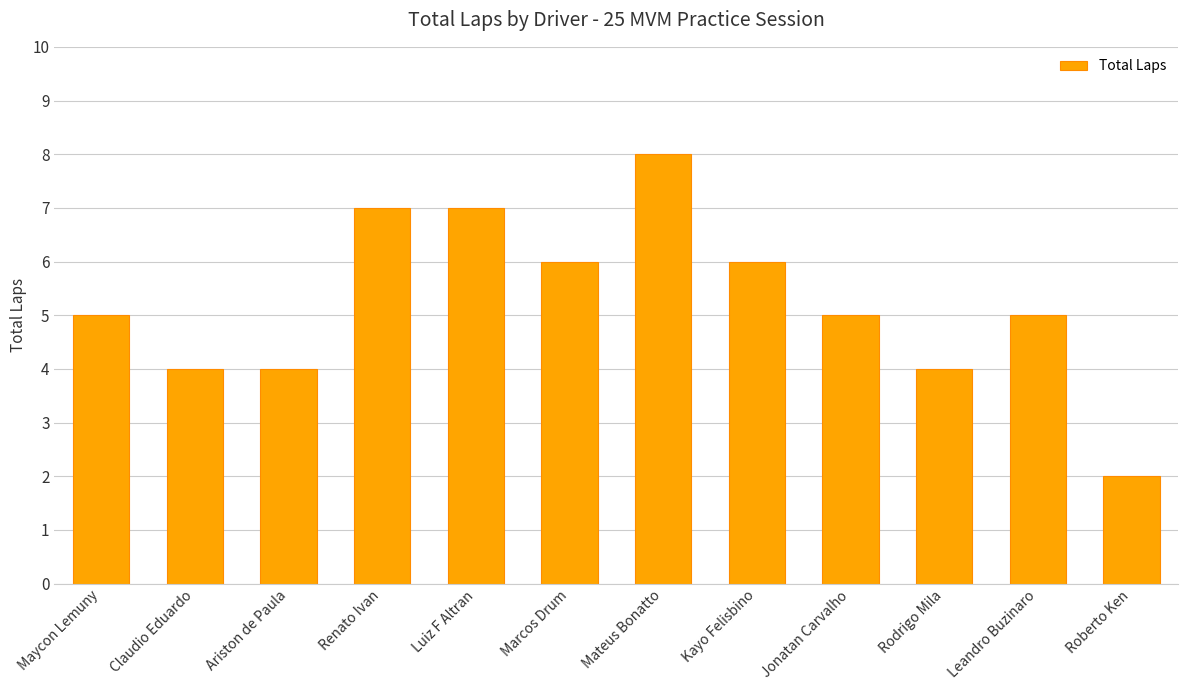

What is the label of the 11th bar from the right?

Claudio Eduardo